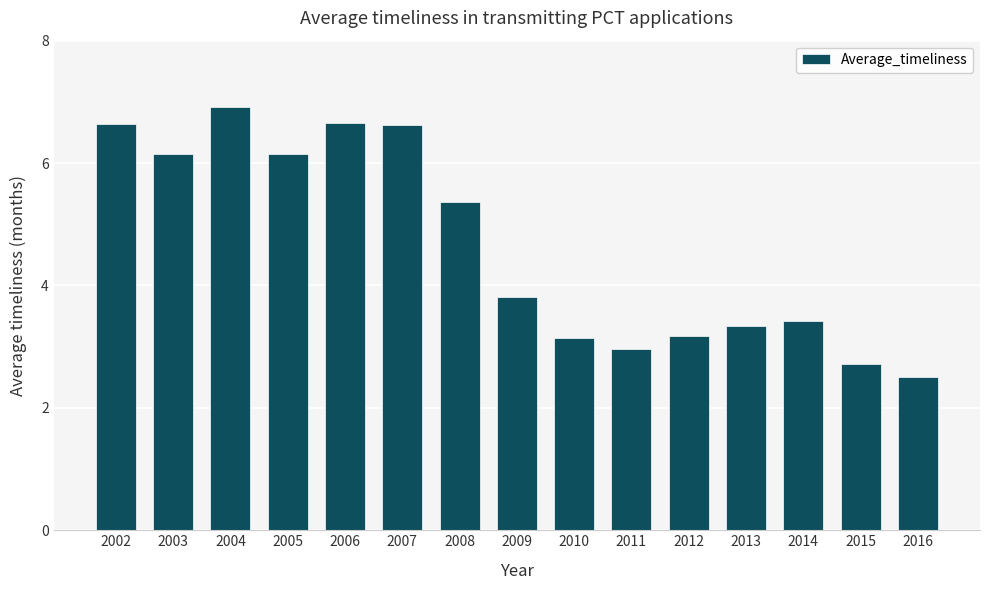

What is the maximum value shown in the chart?

6.9